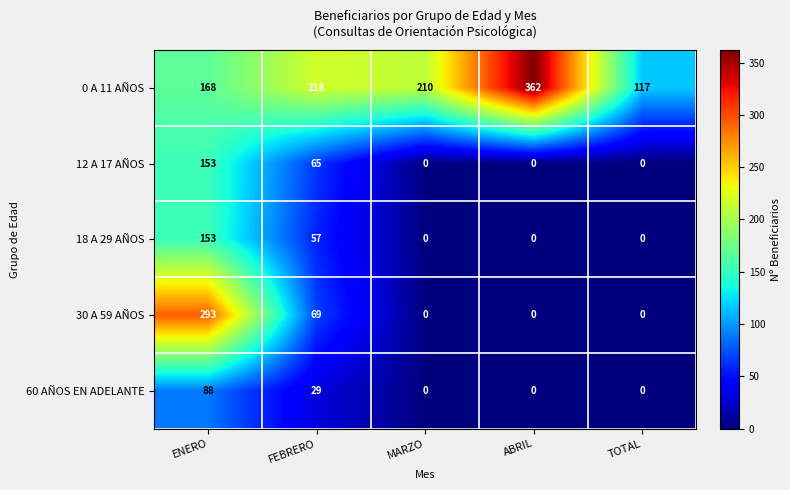

At how many categories does at least one series exceed 63?

5